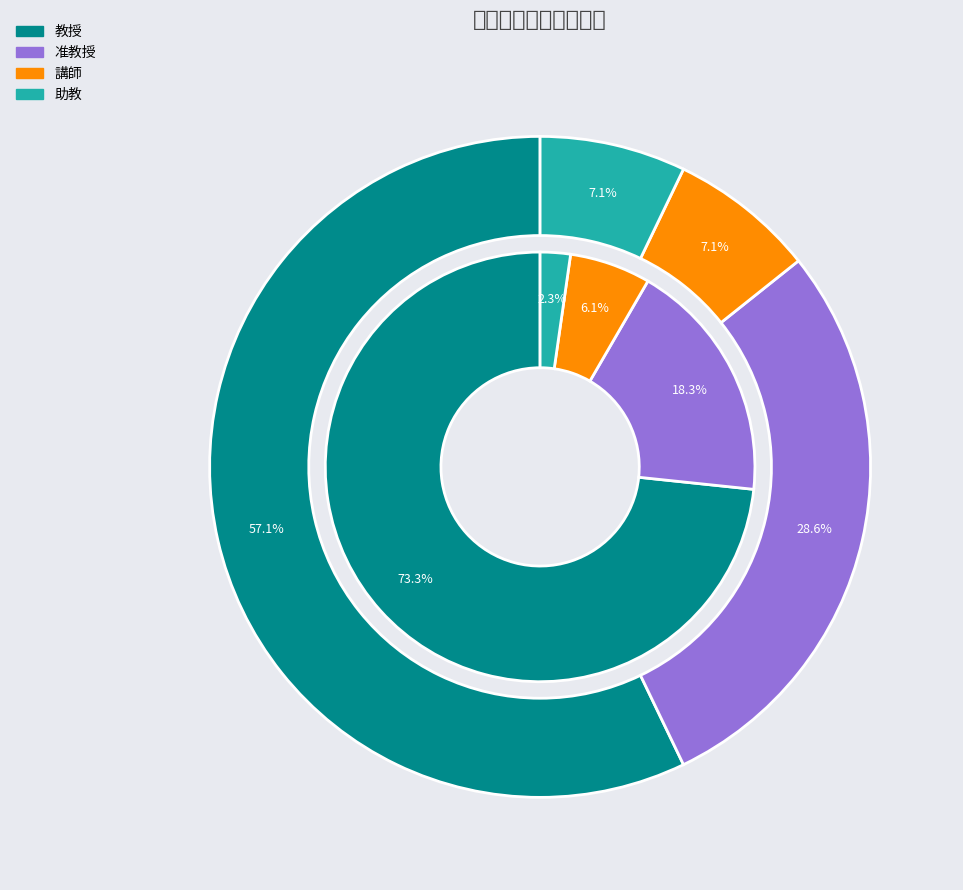

Rank the categories by value from highest to lowest.

教授, 准教授, 講師, 助教